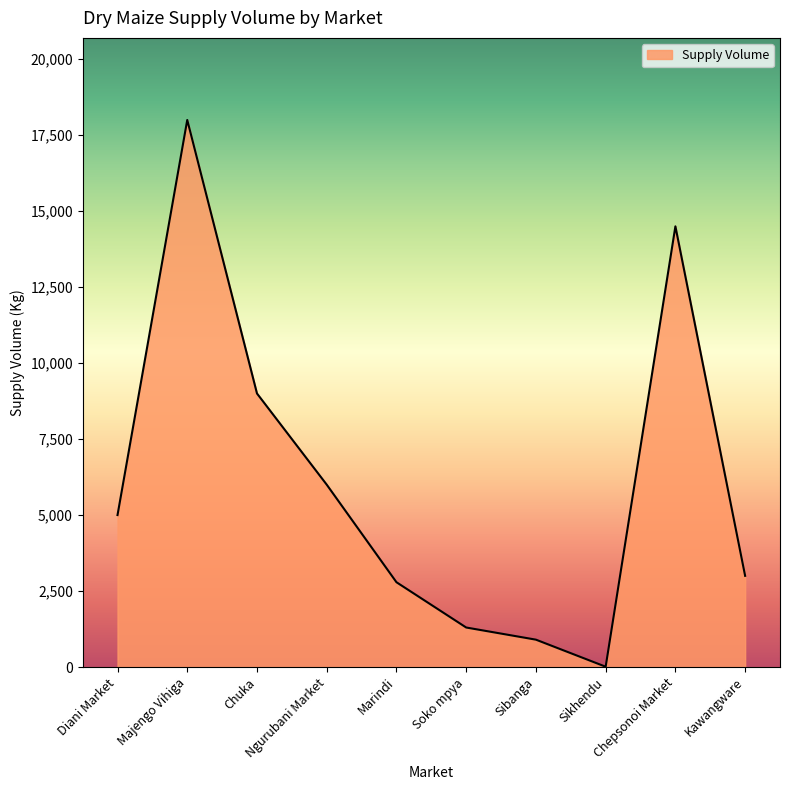

Which label corresponds to the smallest value in the chart?

Sikhendu